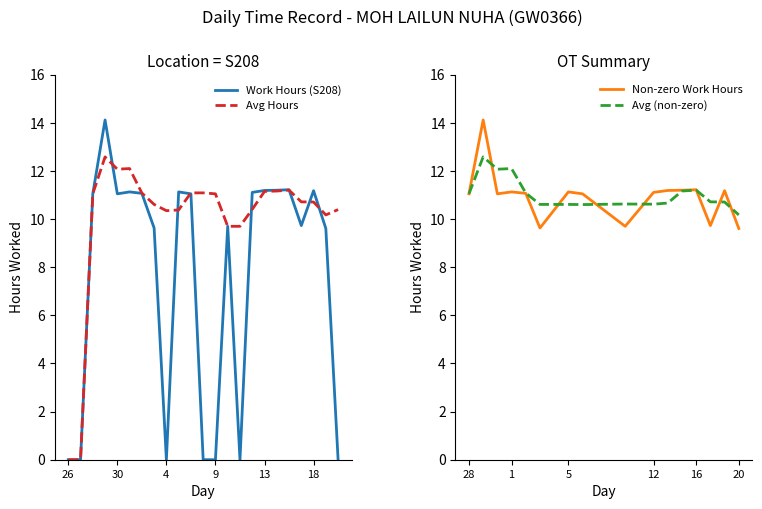

Which has a higher value, 20 or 12?

12